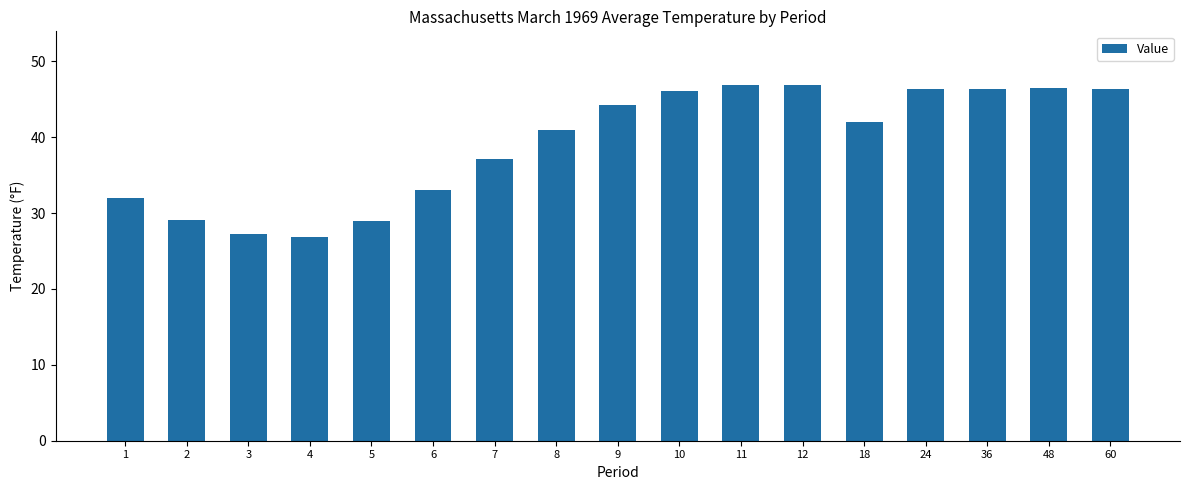

What is the value of the 12th bar from the left?

46.9